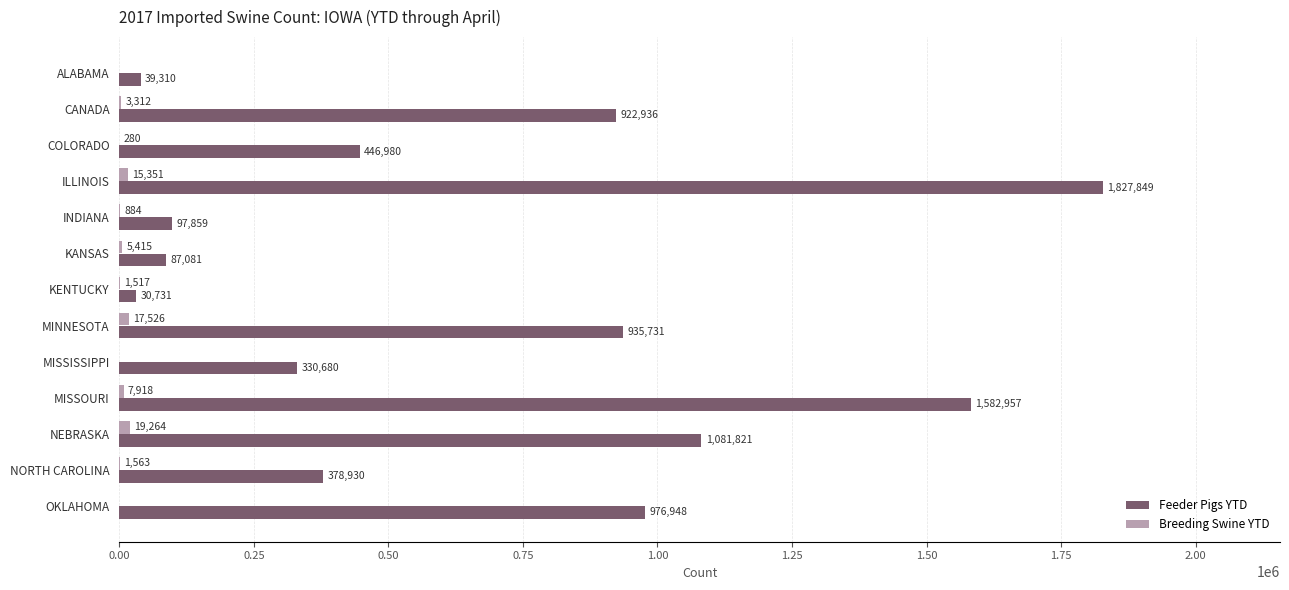

What is the approximate value of Feeder Pigs YTD at CANADA?

922936